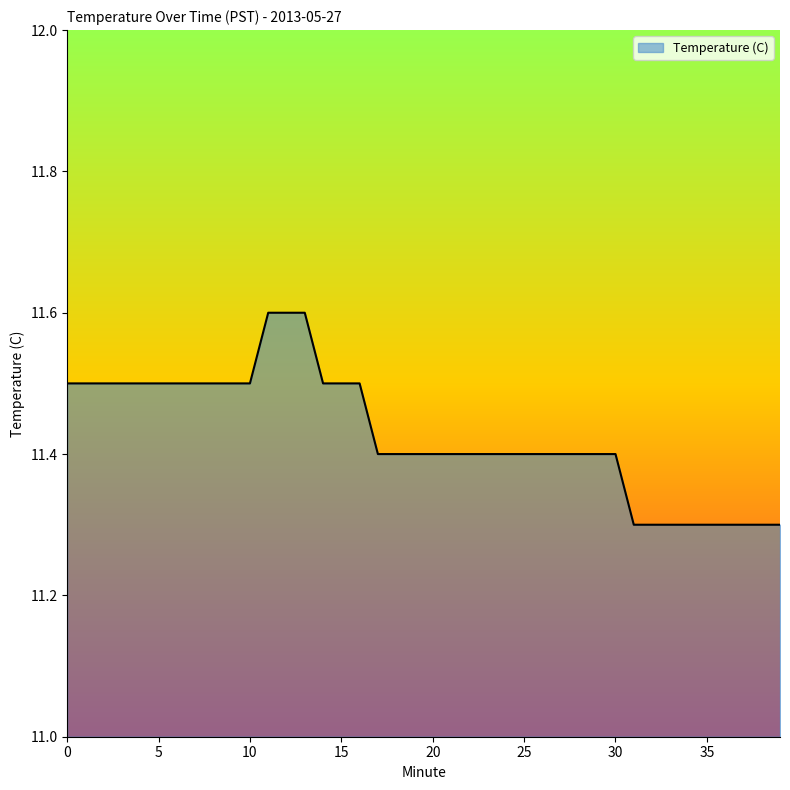

What is the difference between the second highest and minimum values?

0.3